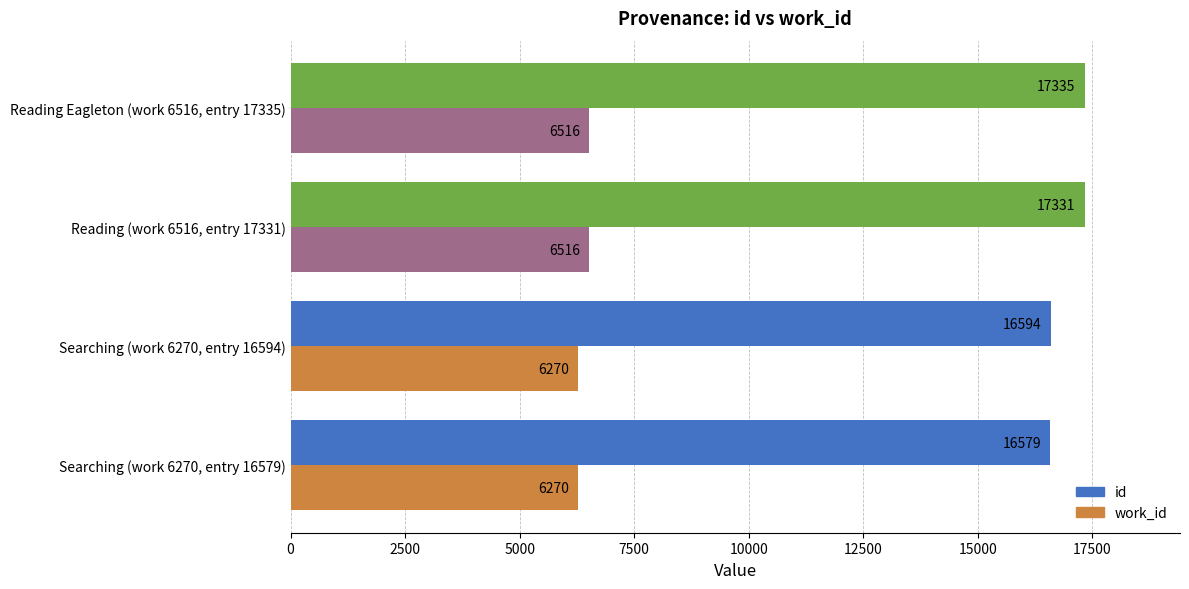

How many categories are shown in the chart?

4